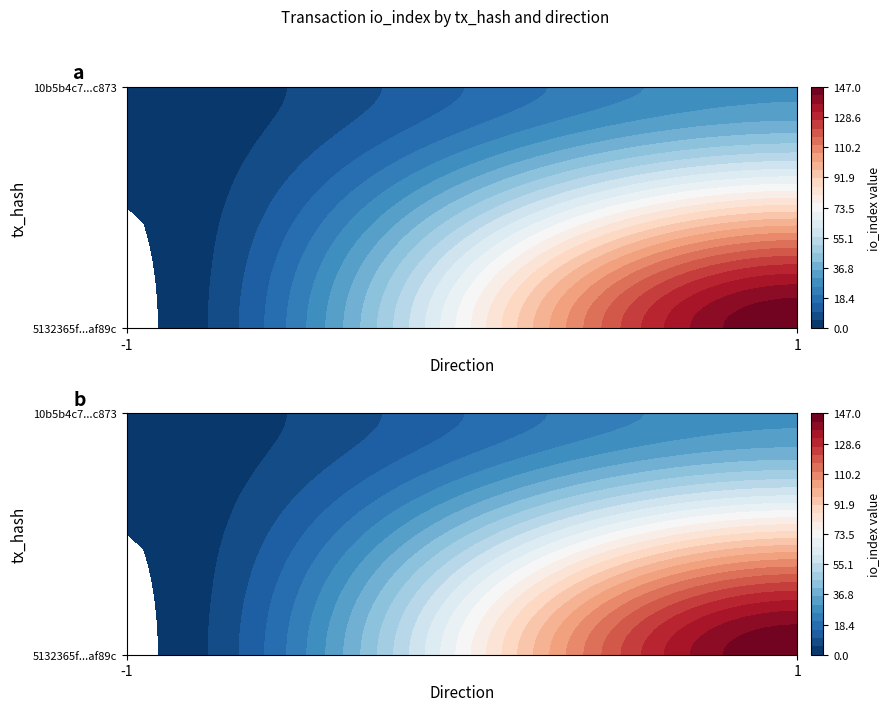

Count the number of categories in the chart.

2